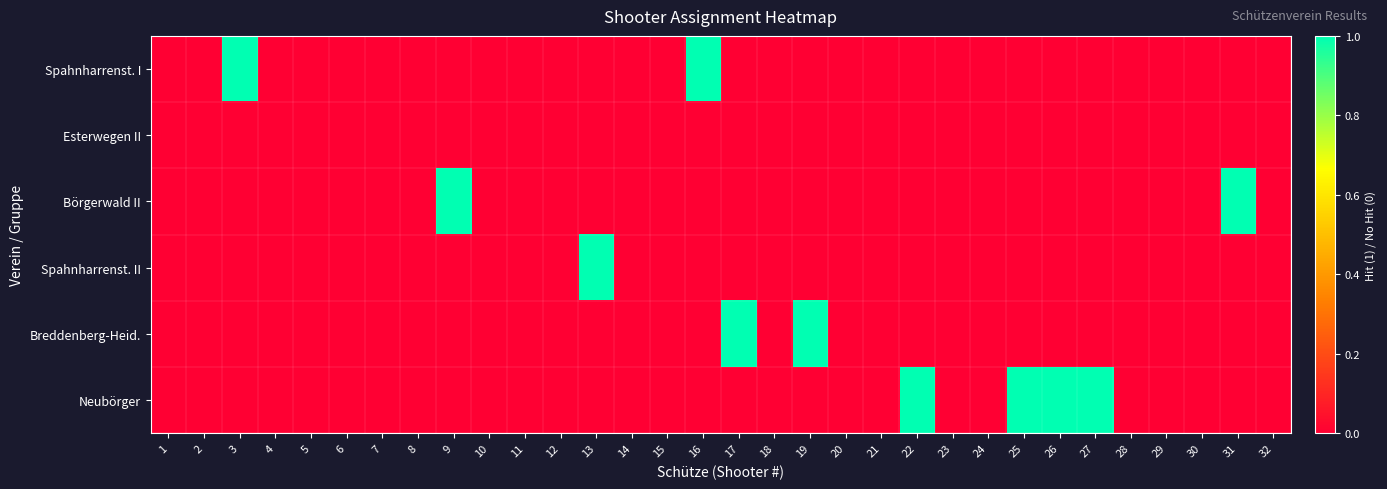

Which series has the widest spread of values?

Spahnharrenst. I